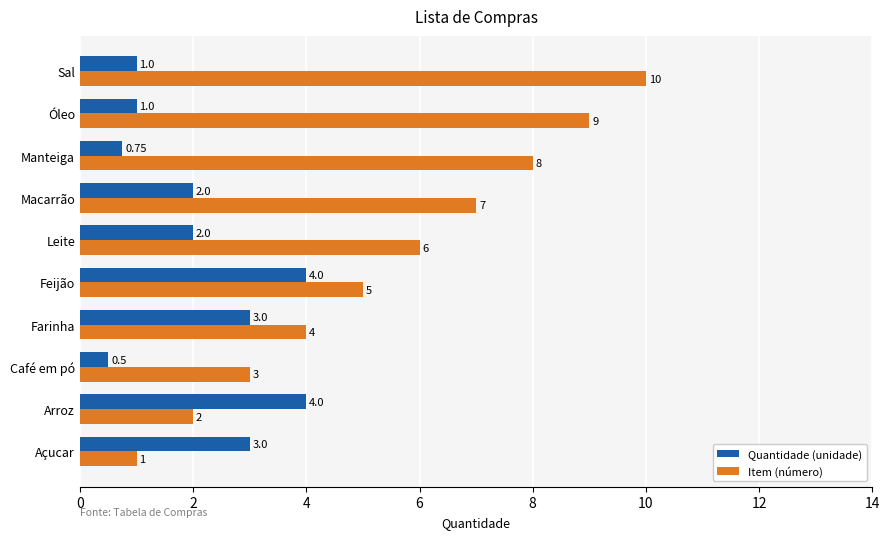

What is the average value of the Quantidade (unidade) series?

2.1